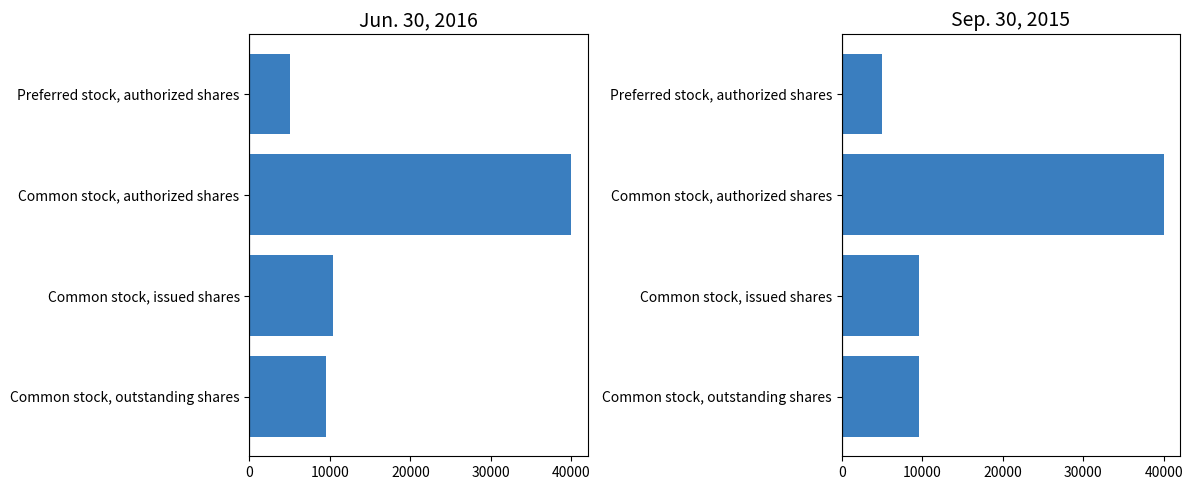

What is the sum of all Sep. 30, 2015 values?

64102